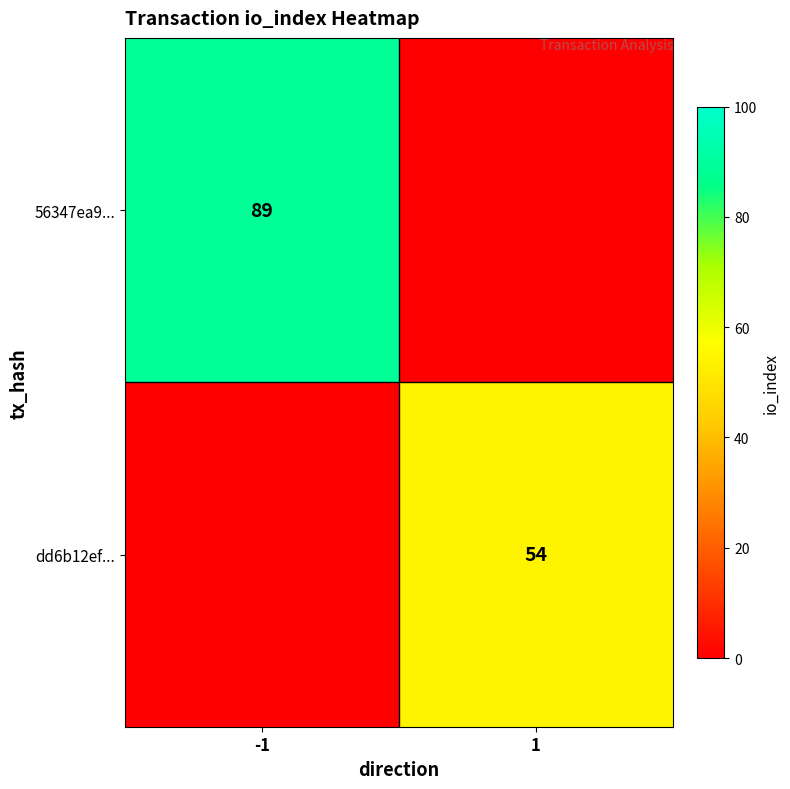

The 56347ea9... series shows 25 at -1. True or false?

False